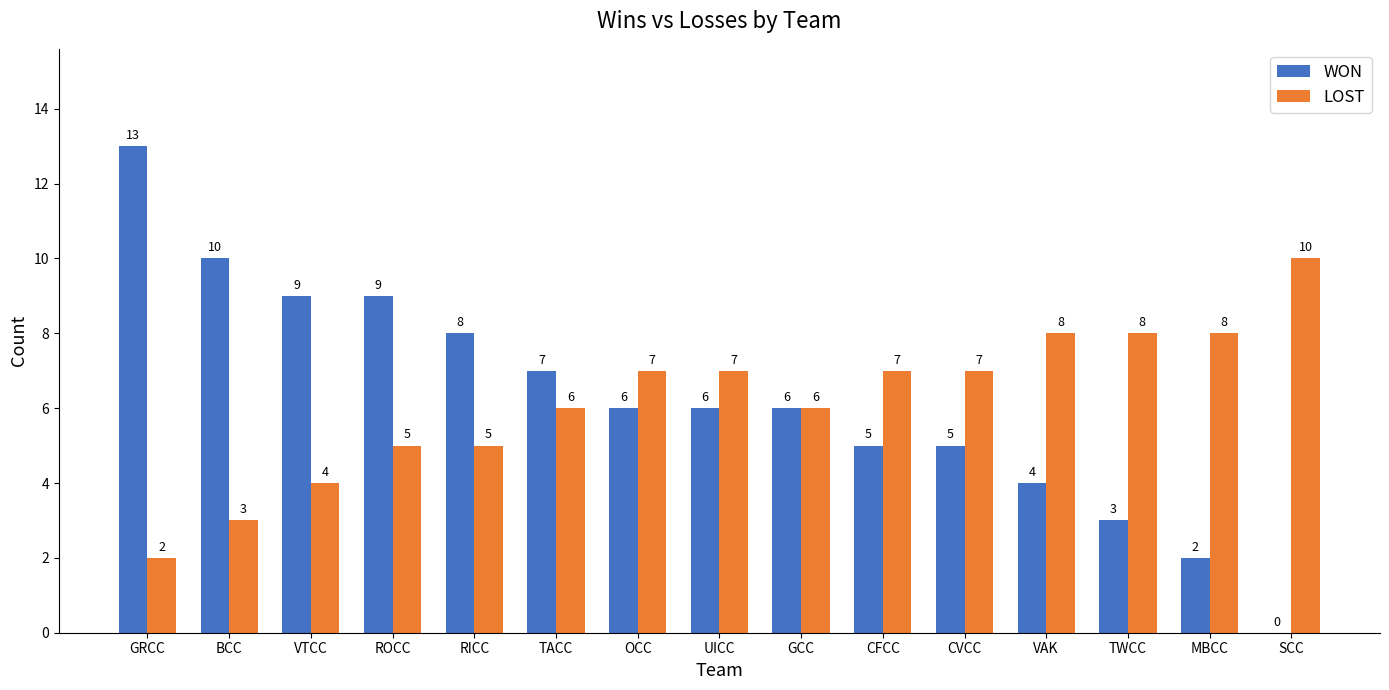

How many LOST values are between 5 and 8?

11